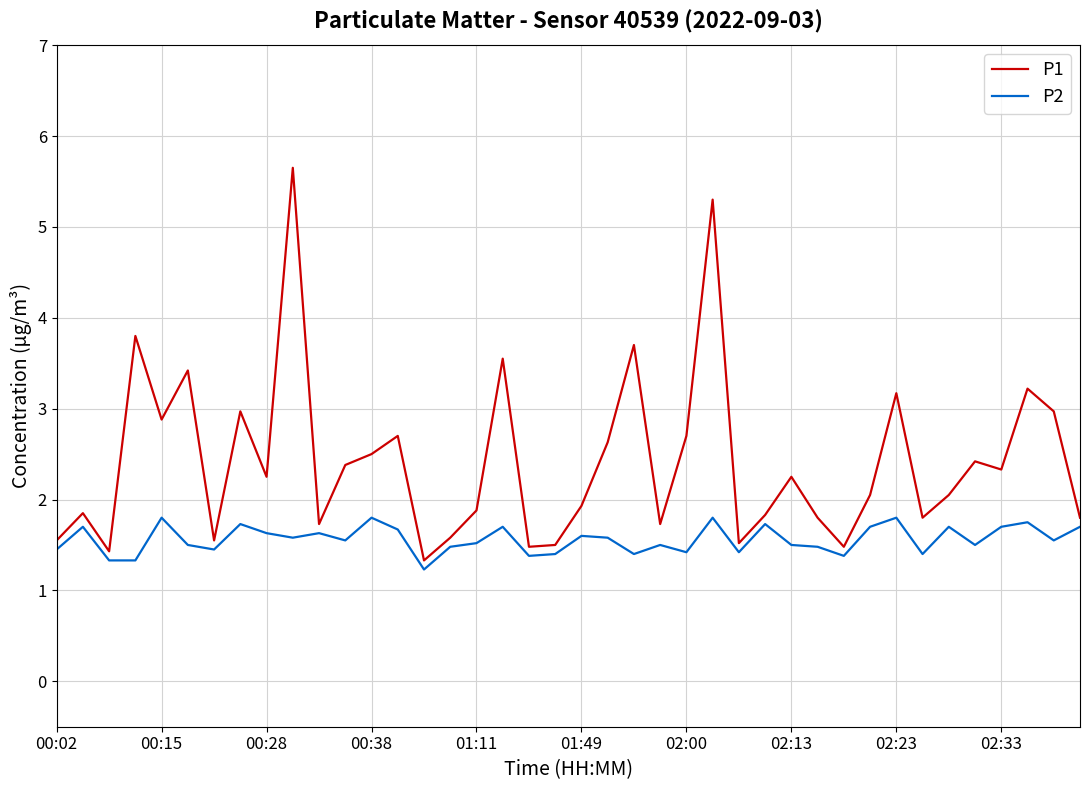

Rank the series by their maximum value, from lowest to highest.

P2, P1